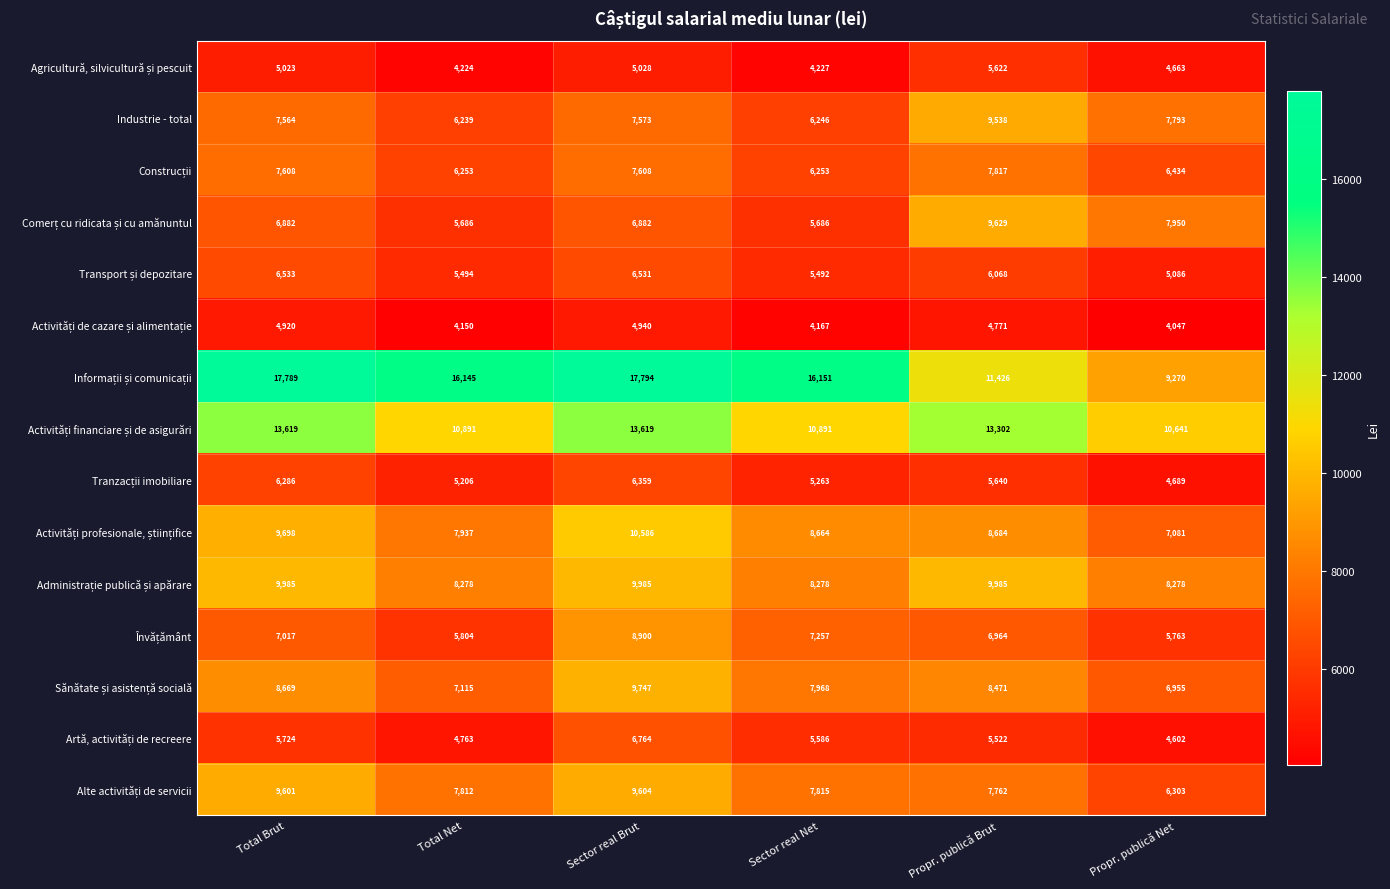

Which label corresponds to the largest value in the chart?

Sector real Brut